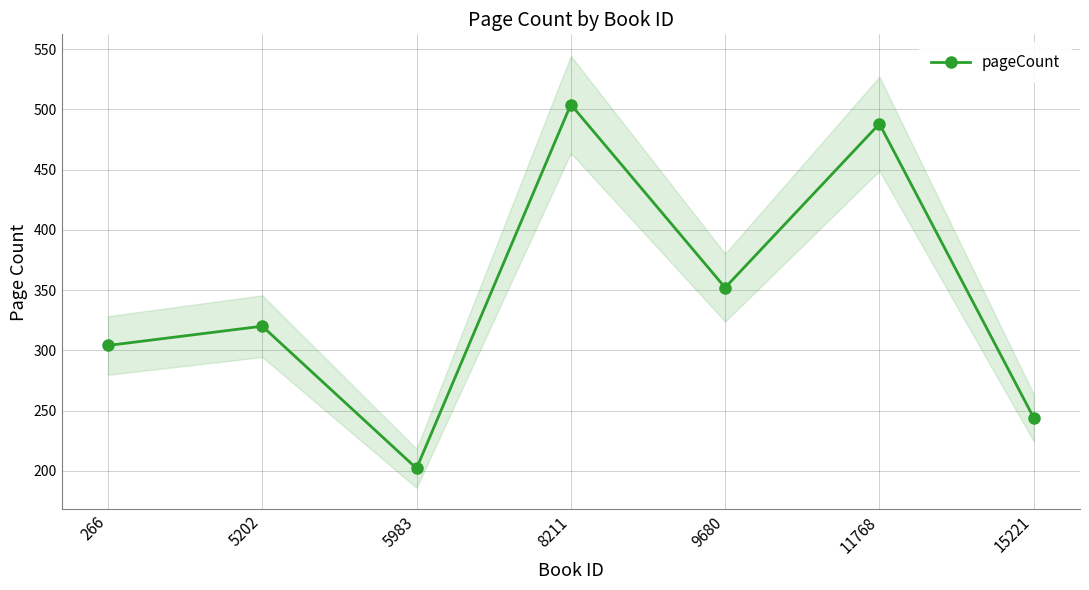

How many points are higher than both their immediate neighbors (excluding endpoints)?

3